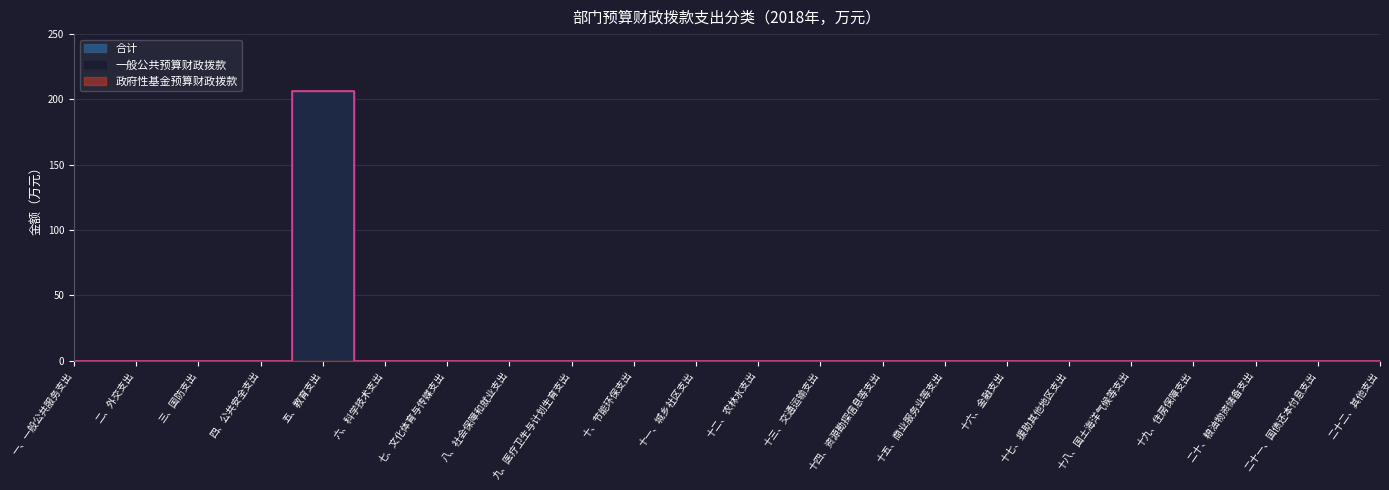

The value of 一般公共预算财政拨款 at 十八、国土海洋气候等支出 is 0.0. True or false?

True